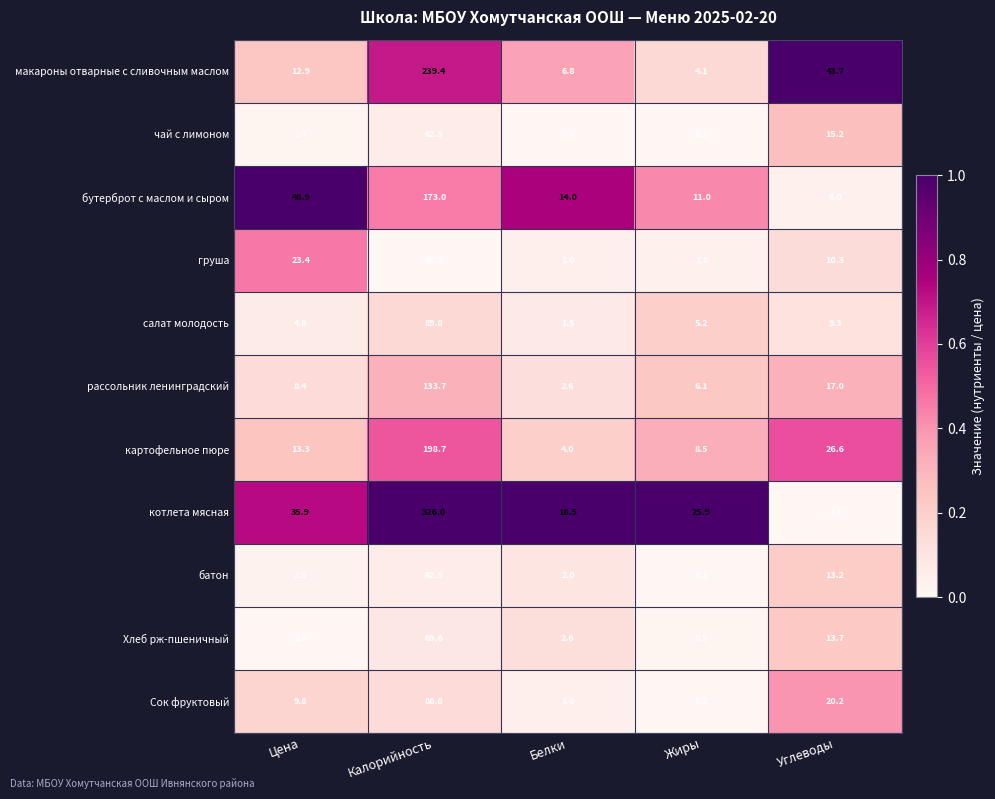

Which category has the lowest value in the рассольник ленинградский series?

Белки